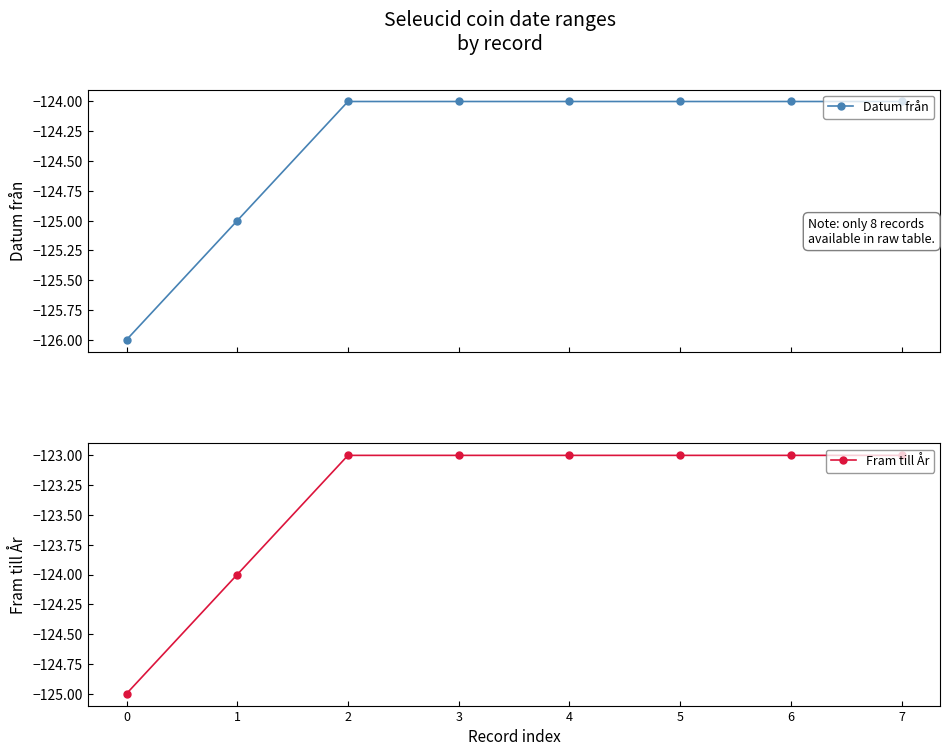

True or false: Datum från has a value of -124 at 6.

True